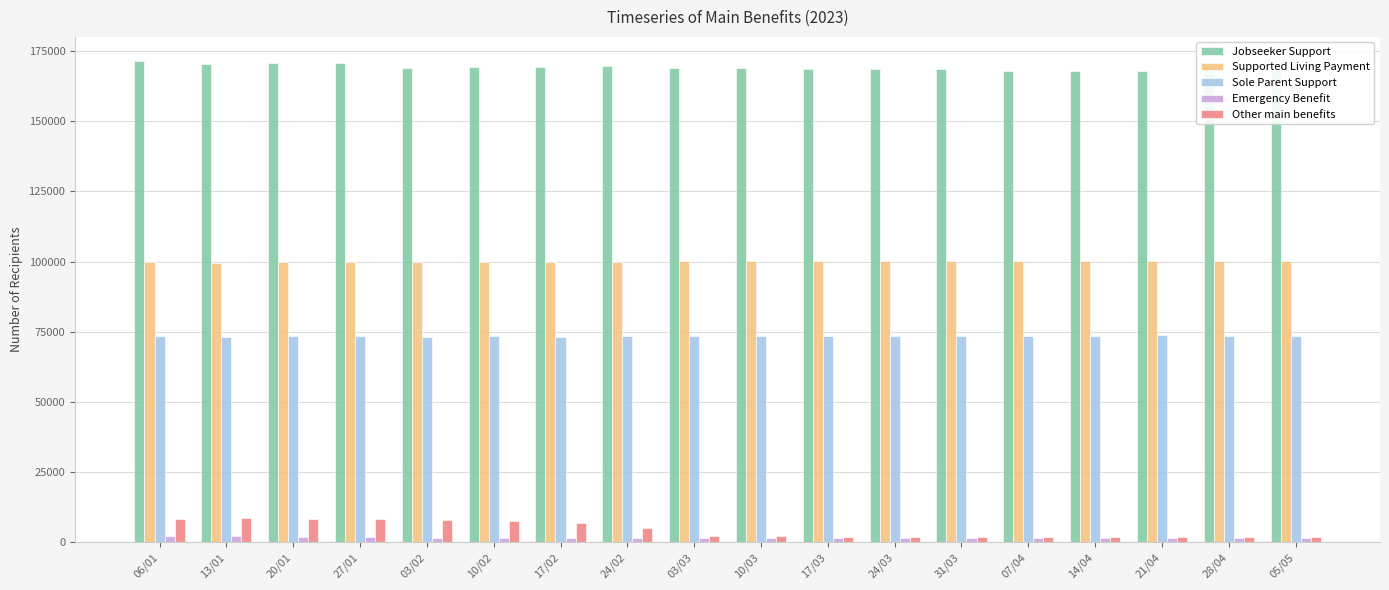

What are all the series names shown in the legend?

Jobseeker Support, Supported Living Payment, Sole Parent Support, Emergency Benefit, Other main benefits